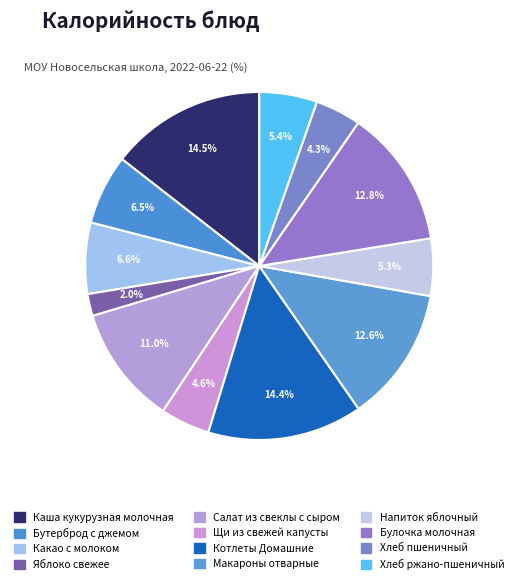

Is Хлеб ржано-пшеничный the majority of the pie?

No